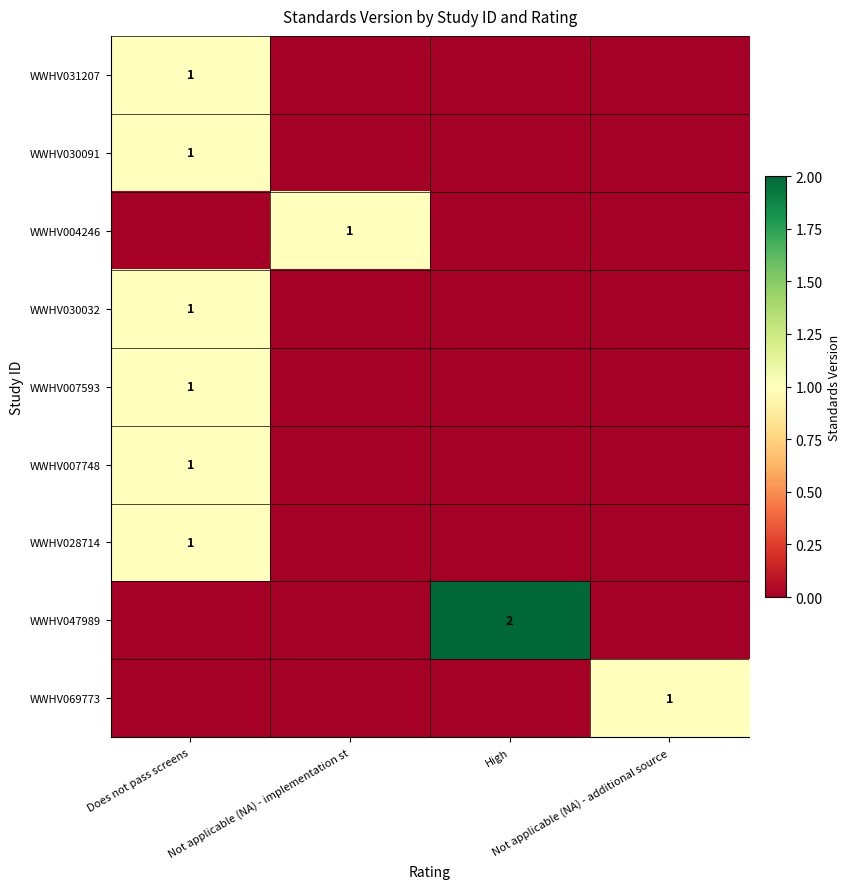

What is the spread (max minus min) of values at Not applicable (NA) - additional source?

1